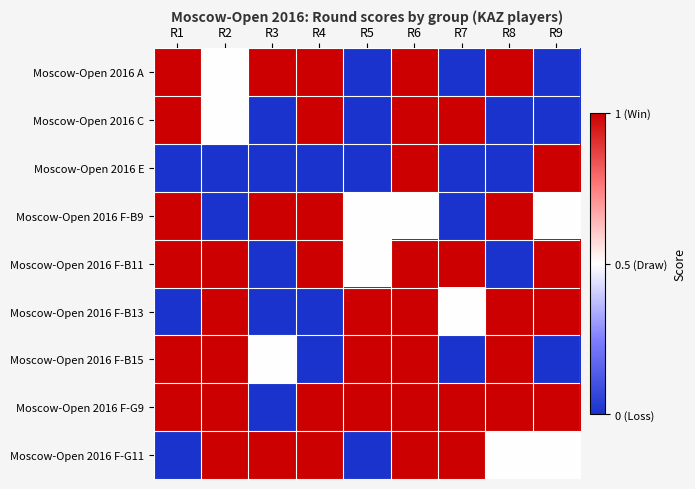

Reading right to left, list all the values displayed in this chart.

Moscow-Open 2016 A: R9=0.0	R8=1.0	R7=0.0	R6=1.0	R5=0.0	R4=1.0	R3=1.0	R2=0.5	R1=1.0
Moscow-Open 2016 C: R9=0.0	R8=0.0	R7=1.0	R6=1.0	R5=0.0	R4=1.0	R3=0.0	R2=0.5	R1=1.0
Moscow-Open 2016 E: R9=1.0	R8=0.0	R7=0.0	R6=1.0	R5=0.0	R4=0.0	R3=0.0	R2=0.0	R1=0.0
Moscow-Open 2016 F-B9: R9=0.5	R8=1.0	R7=0.0	R6=0.5	R5=0.5	R4=1.0	R3=1.0	R2=0.0	R1=1.0
Moscow-Open 2016 F-B11: R9=1.0	R8=0.0	R7=1.0	R6=1.0	R5=0.5	R4=1.0	R3=0.0	R2=1.0	R1=1.0
Moscow-Open 2016 F-B13: R9=1.0	R8=1.0	R7=0.5	R6=1.0	R5=1.0	R4=0.0	R3=0.0	R2=1.0	R1=0.0
Moscow-Open 2016 F-B15: R9=0.0	R8=1.0	R7=0.0	R6=1.0	R5=1.0	R4=0.0	R3=0.5	R2=1.0	R1=1.0
Moscow-Open 2016 F-G9: R9=1.0	R8=1.0	R7=1.0	R6=1.0	R5=1.0	R4=1.0	R3=0.0	R2=1.0	R1=1.0
Moscow-Open 2016 F-G11: R9=0.5	R8=0.5	R7=1.0	R6=1.0	R5=0.0	R4=1.0	R3=1.0	R2=1.0	R1=0.0